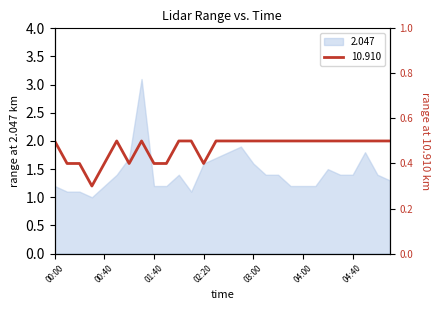

The value of 2.047 at 00:40 is 1.6. True or false?

False